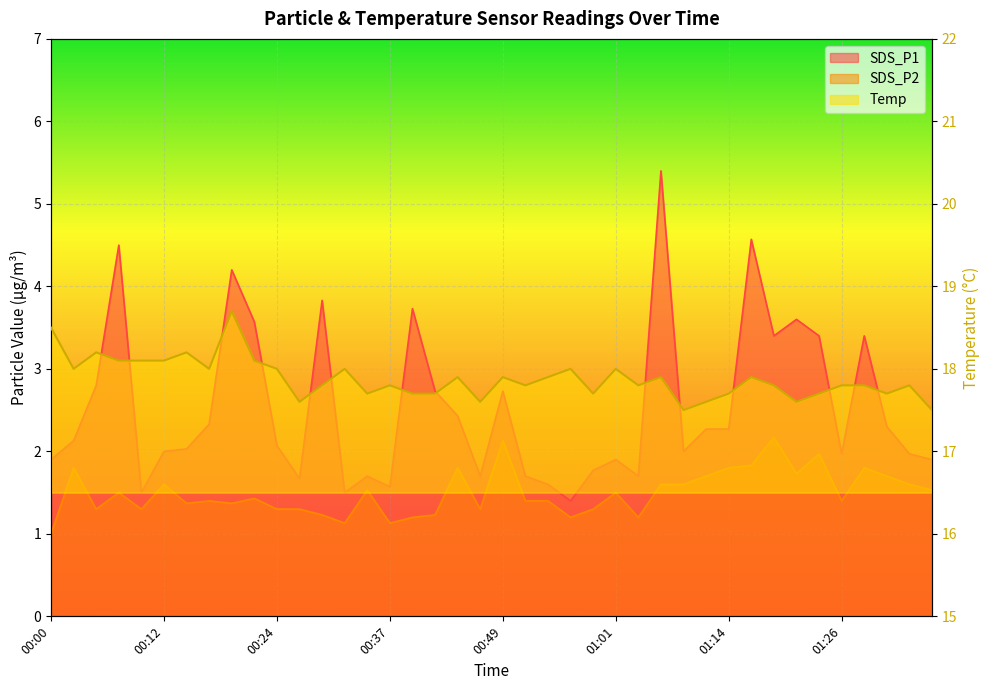

Is the value of Temp at 01:14 greater than the value of SDS_P1 at 01:36?

Yes